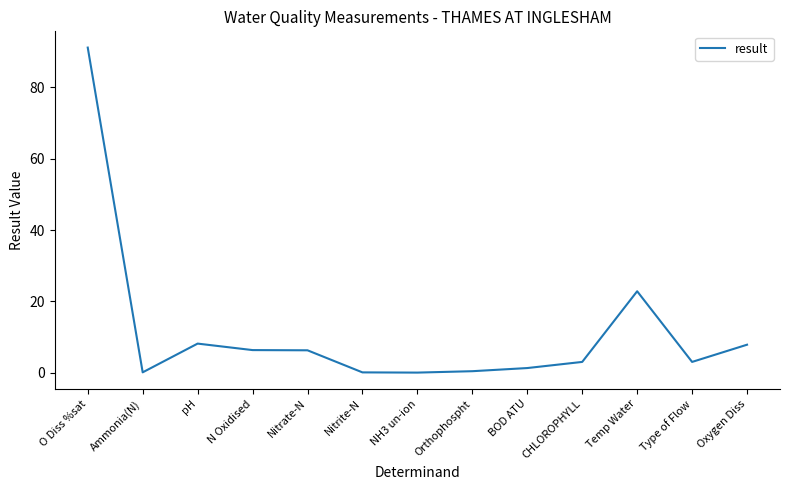

Where does the data first go above 3?

O Diss %sat